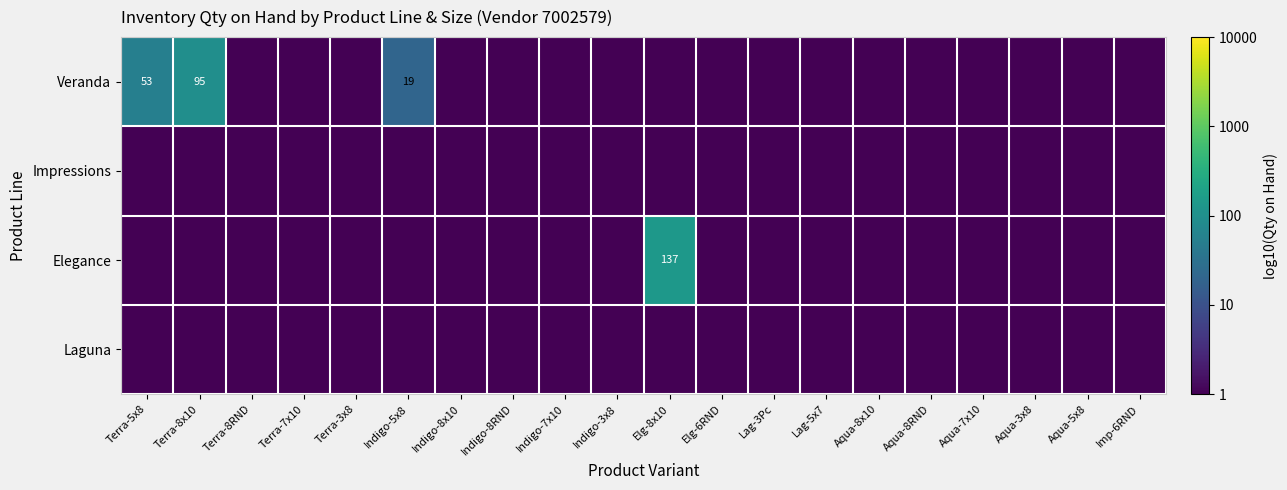

Is it true that Veranda equals 19 at Indigo-5x8?

True